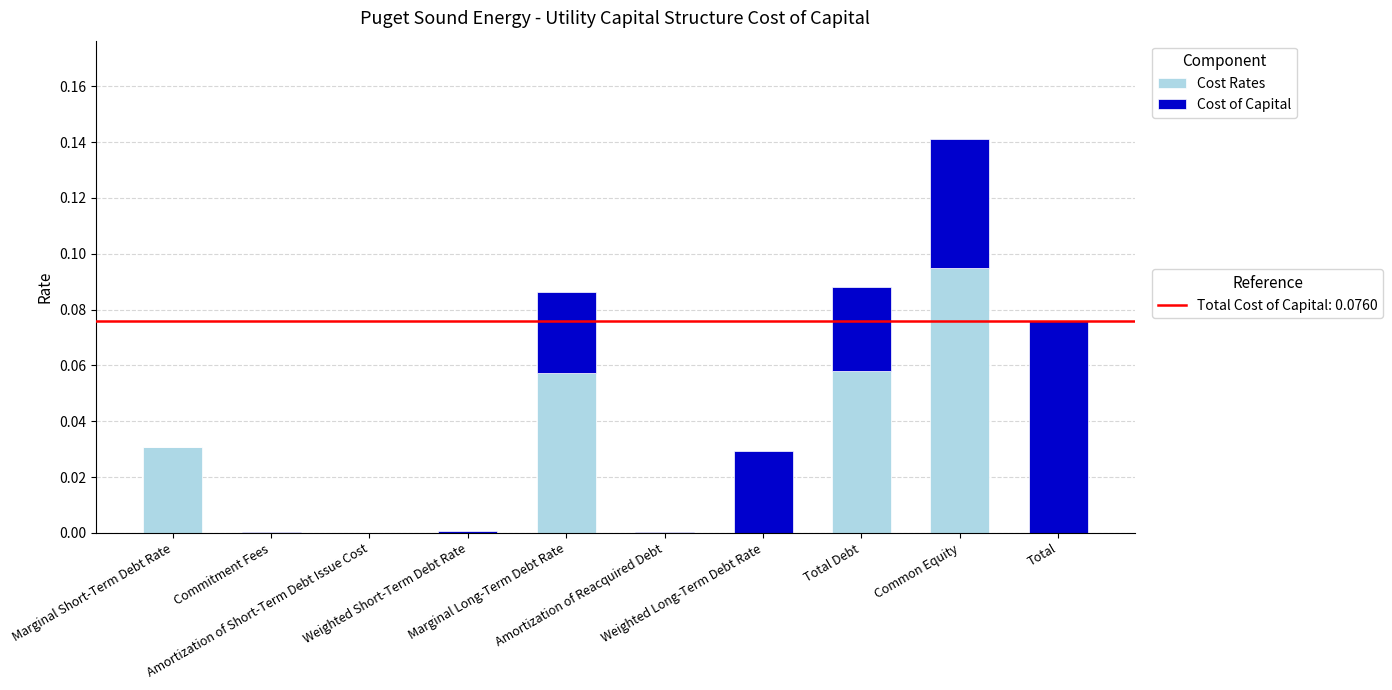

How many distinct data groups are displayed?

2